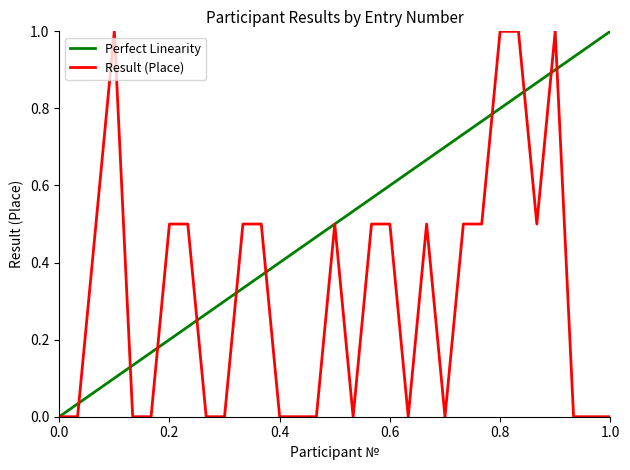

At which category does the data reach its first local peak?

4